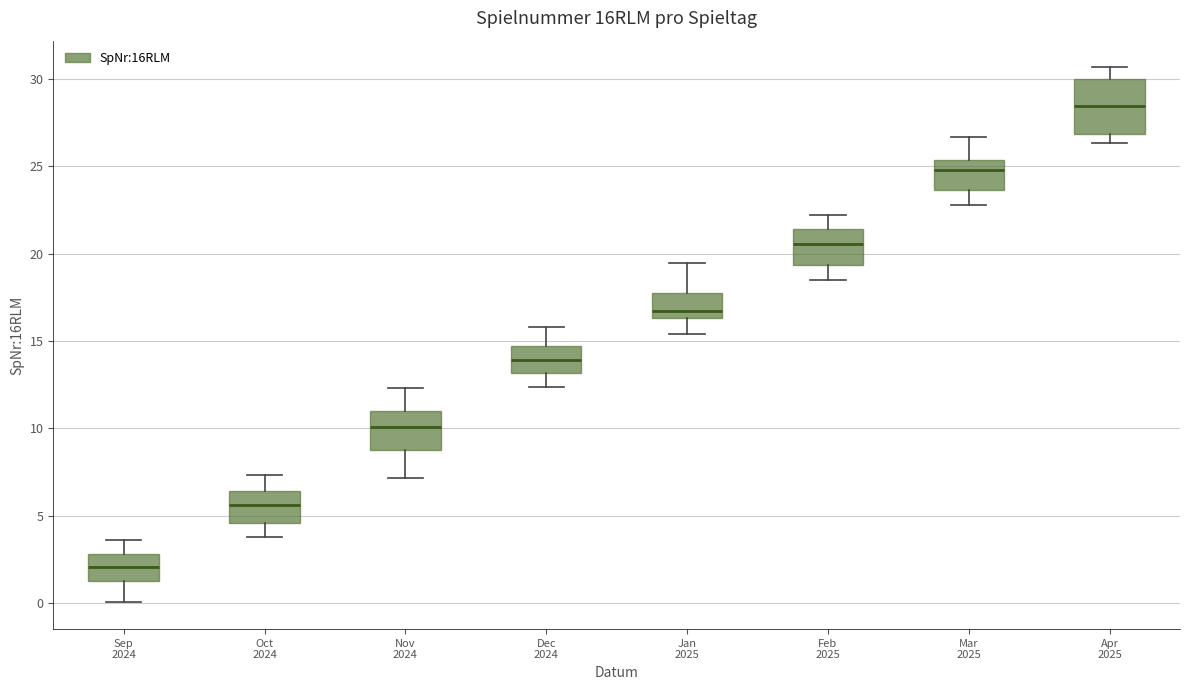

Which box has the lowest median line?

Sep 2024